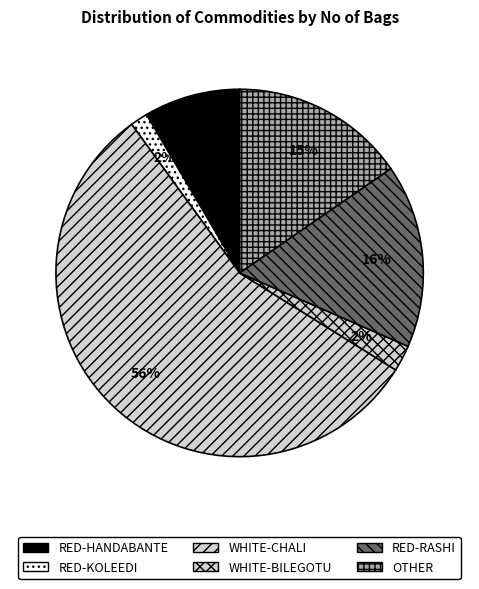

How many slices are in this pie chart?

6